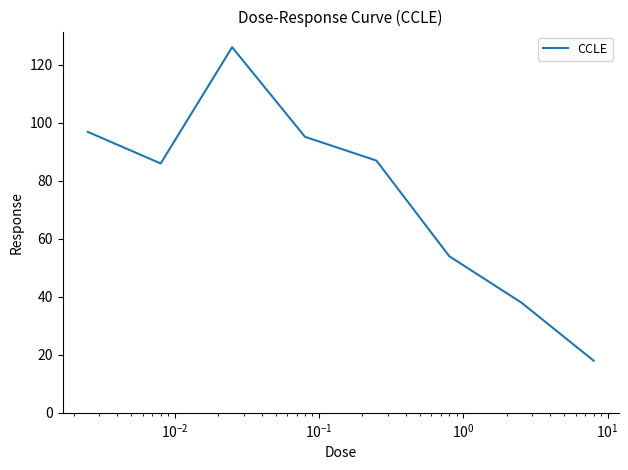

What is the sum of all values?

601.2